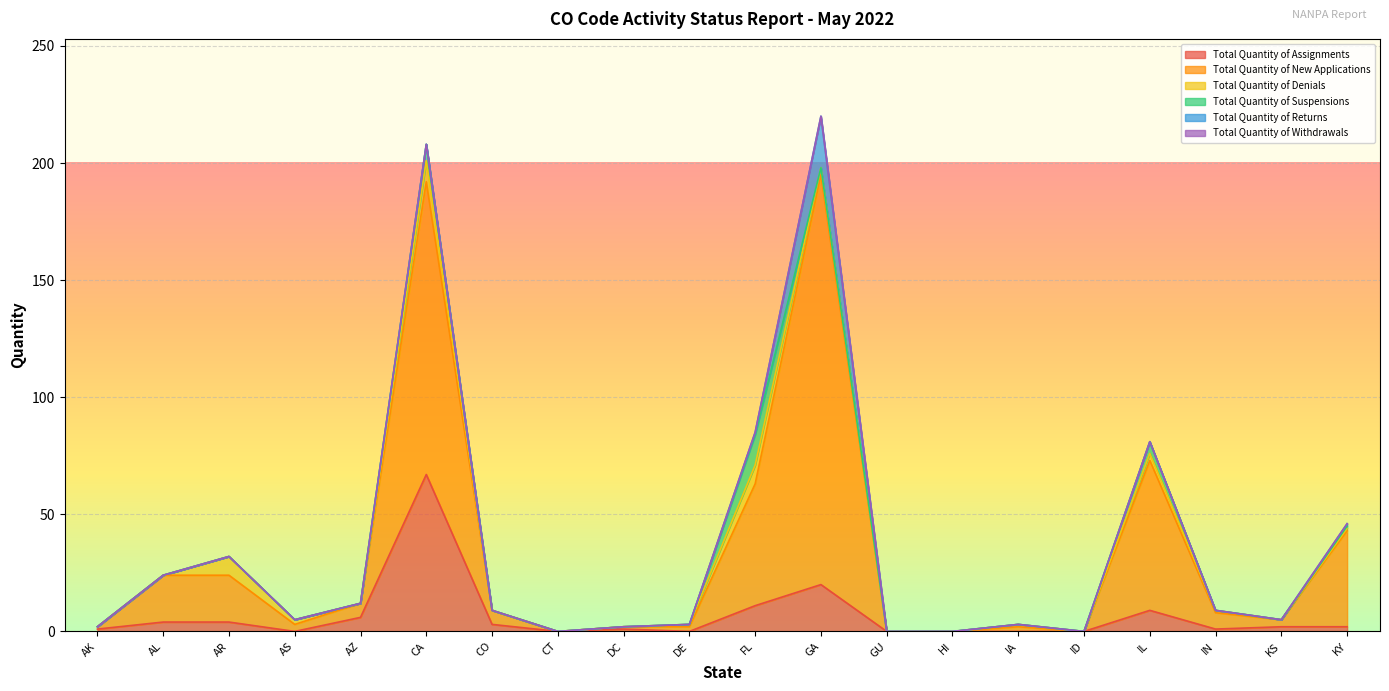

At which category is the sum across all series the highest?

GA